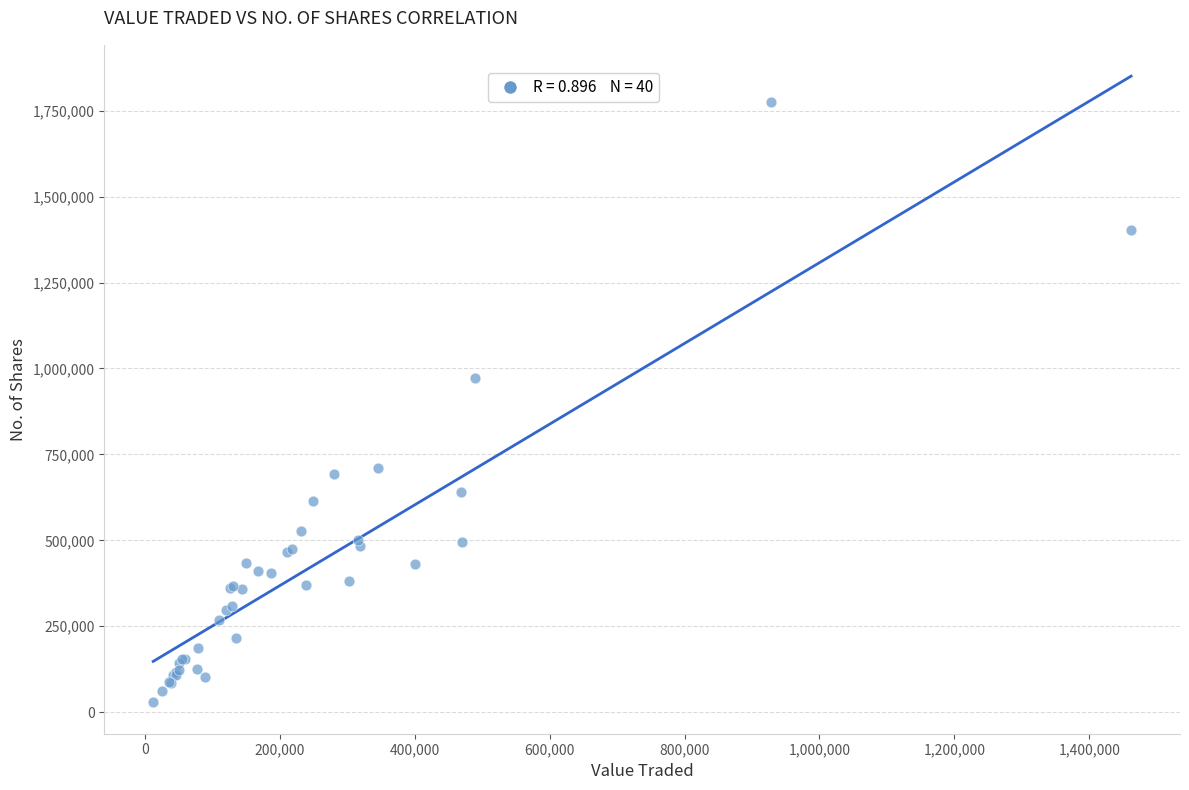

What Y value in the scatter plot is closest to 901122?

971041